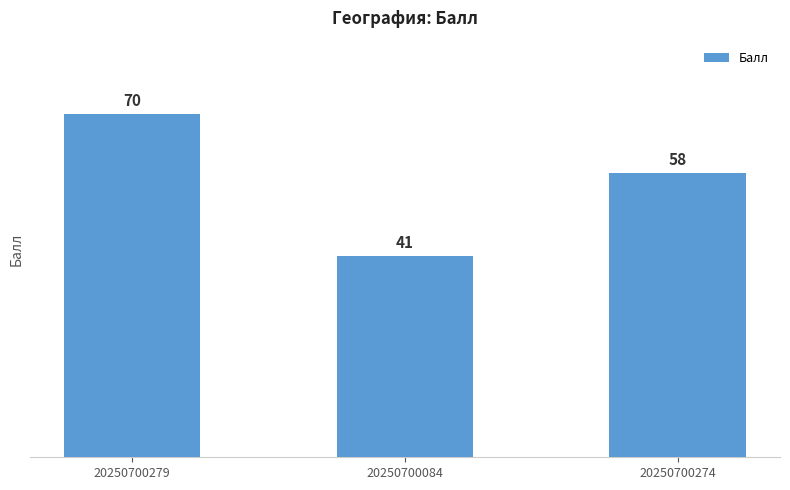

How many values are between 41 and 70?

3